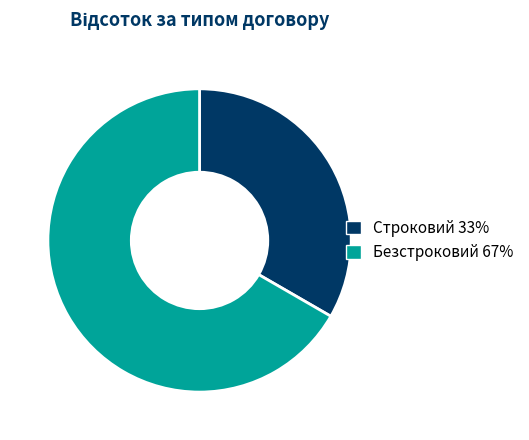

The Строковий slice represents 41% of the pie. True or false?

False